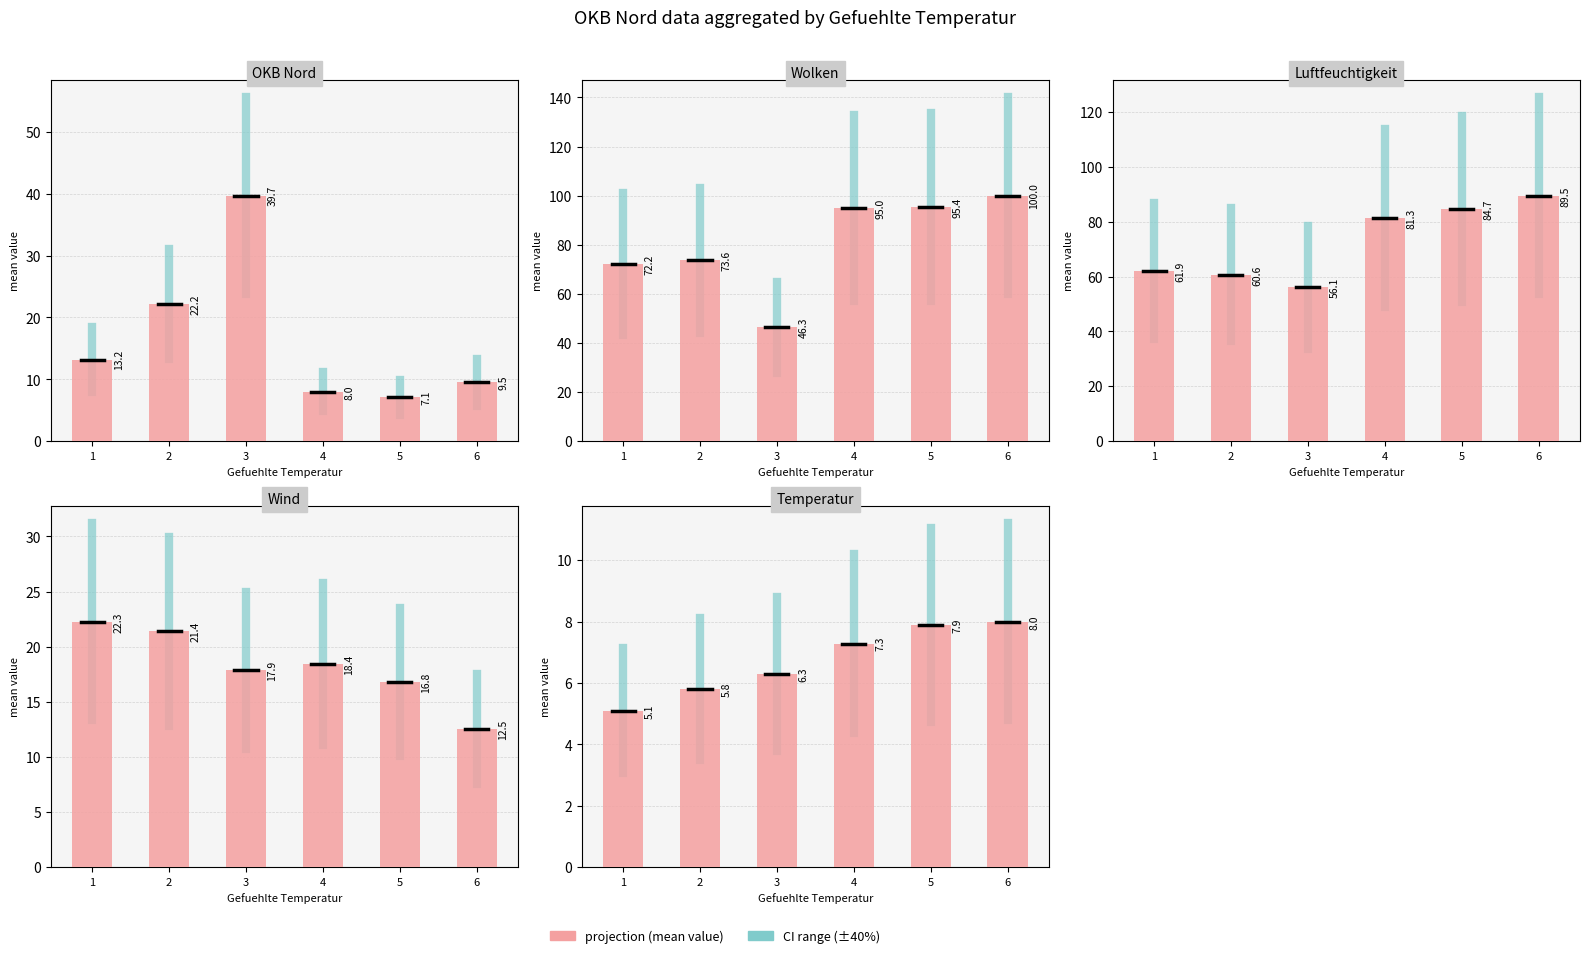

Which series has the largest total across all categories?

Wolken